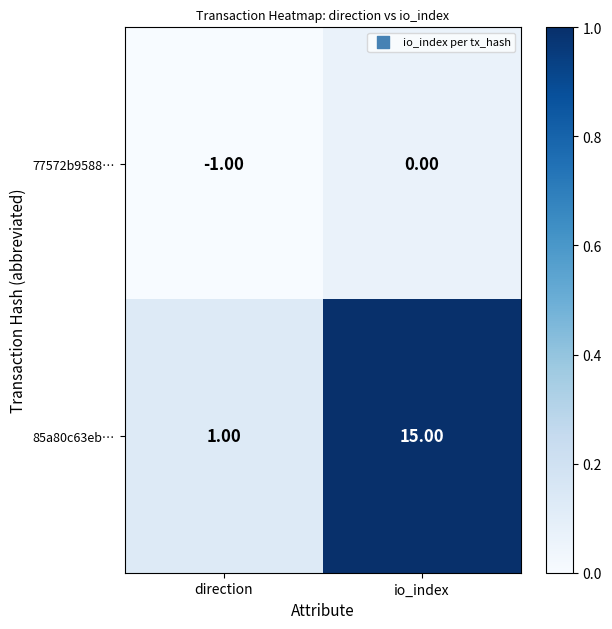

Which label corresponds to the largest value in the chart?

io_index